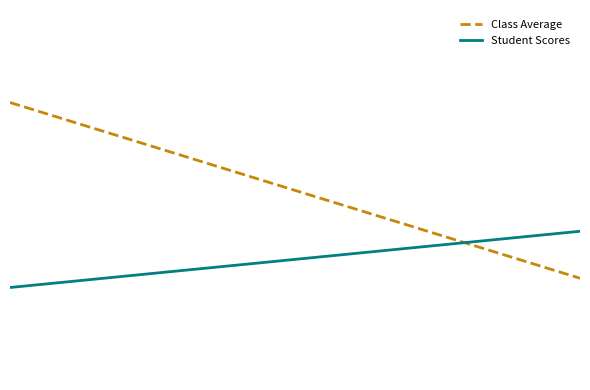

What are all the series names shown in the legend?

Class Average, Student Scores